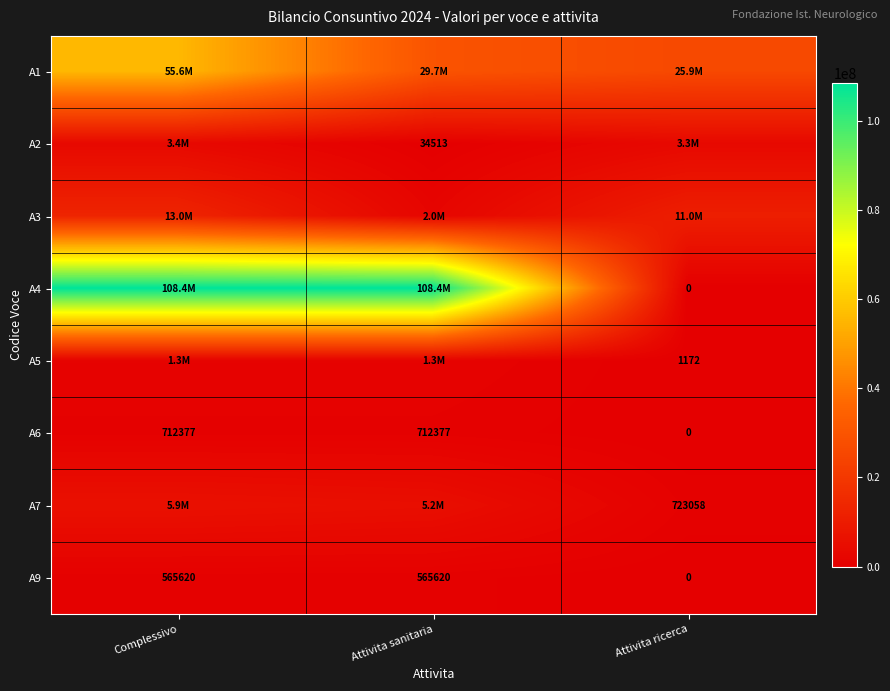

The A6 series shows 319195 at Attivita ricerca. True or false?

False